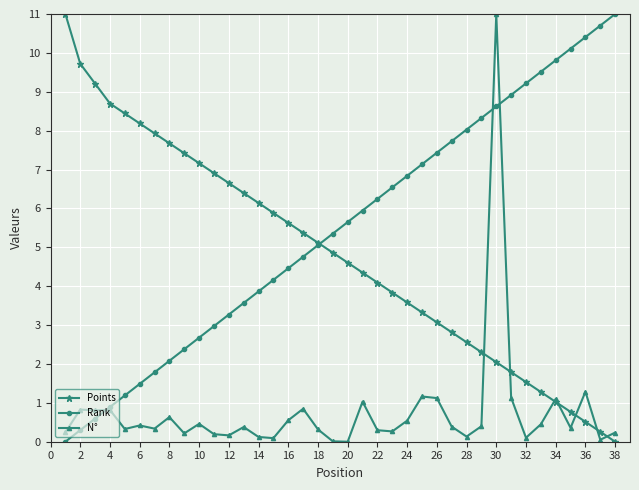

True or false: Points has more than 0 points higher than both neighbors.

False